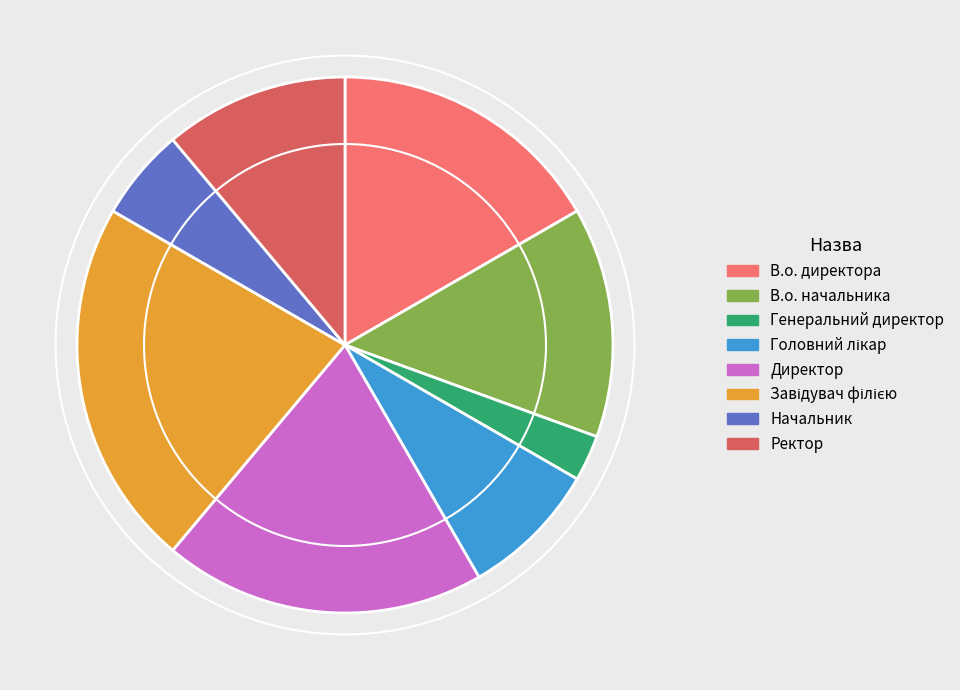

What is the ratio of the value at Ректор to the value at Генеральний директор?

4.0